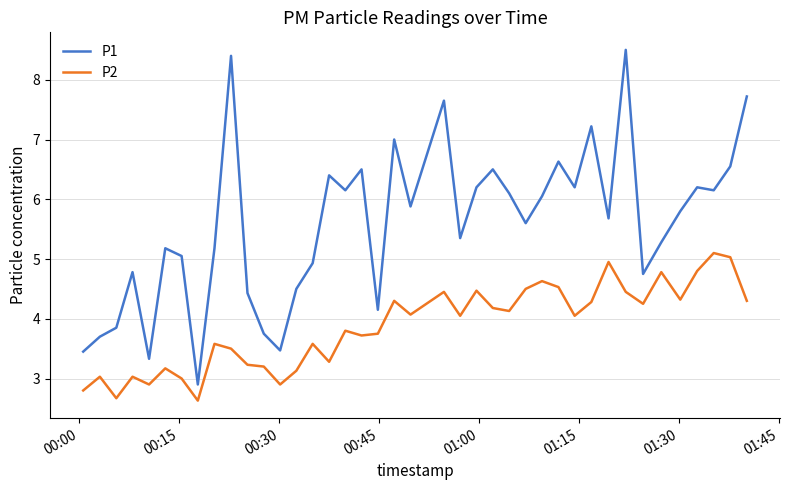

Which series has the largest range (max minus min)?

P1